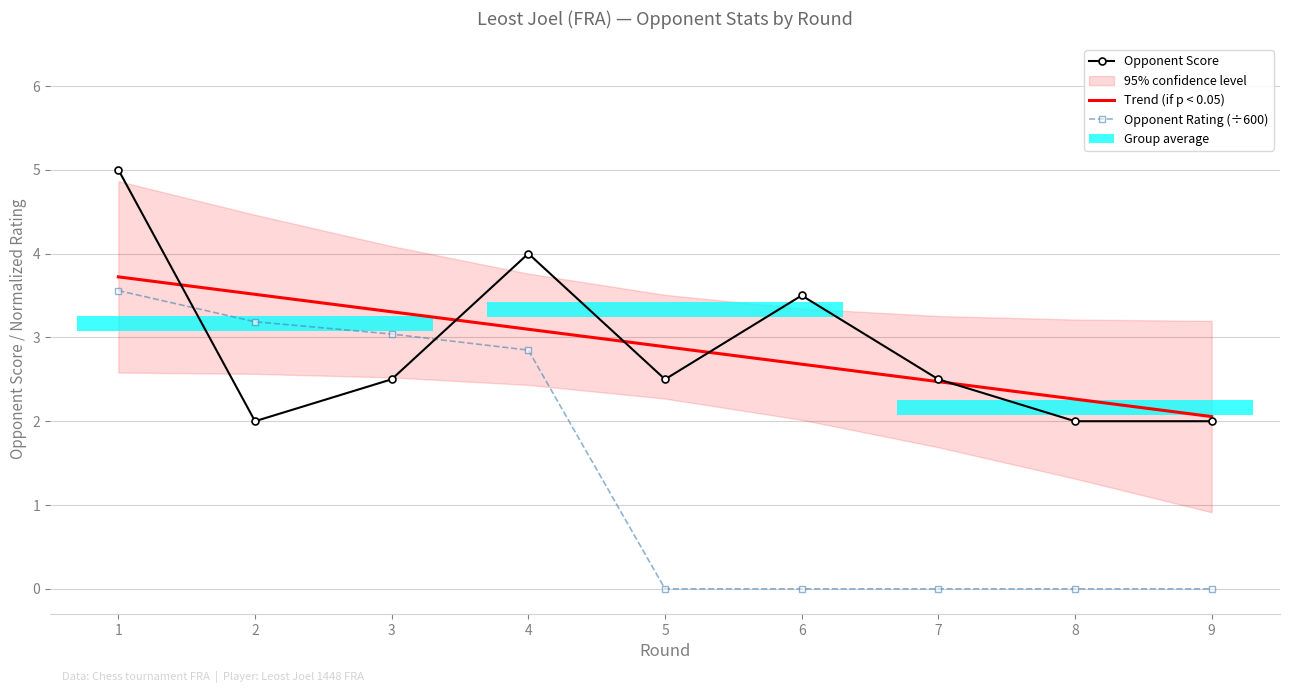

Which series has the largest total across all categories?

Opponent Score